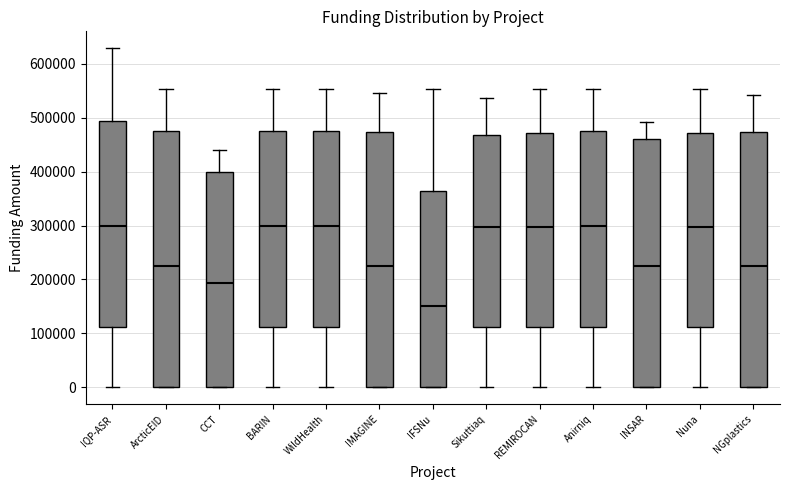

Reading left to right, transcribe this box plot: for each box, give where its median line is, the range the box spans, and where its two whiskers end, as read against the y-axis. The values are not printed on the chart, so give them approximately, as read against the axis.

IQP-ASR: median 300000, box 110000 to 490000, whiskers 0 to 630000
ArcticEID: median 230000, box 0 to 480000, whiskers 0 to 550000
CCT: median 190000, box 0 to 400000, whiskers 0 to 440000
BARIN: median 300000, box 110000 to 480000, whiskers 0 to 550000
WildHealth: median 300000, box 110000 to 480000, whiskers 0 to 550000
IMAGINE: median 220000, box 0 to 470000, whiskers 0 to 550000
IFSNu: median 150000, box 0 to 360000, whiskers 0 to 550000
Sikuttiaq: median 300000, box 110000 to 470000, whiskers 0 to 540000
REMIROCAN: median 300000, box 110000 to 470000, whiskers 0 to 550000
Anirniq: median 300000, box 110000 to 480000, whiskers 0 to 550000
INSAR: median 230000, box 0 to 460000, whiskers 0 to 490000
Nuna: median 300000, box 110000 to 470000, whiskers 0 to 550000
NGplastics: median 220000, box 0 to 470000, whiskers 0 to 540000